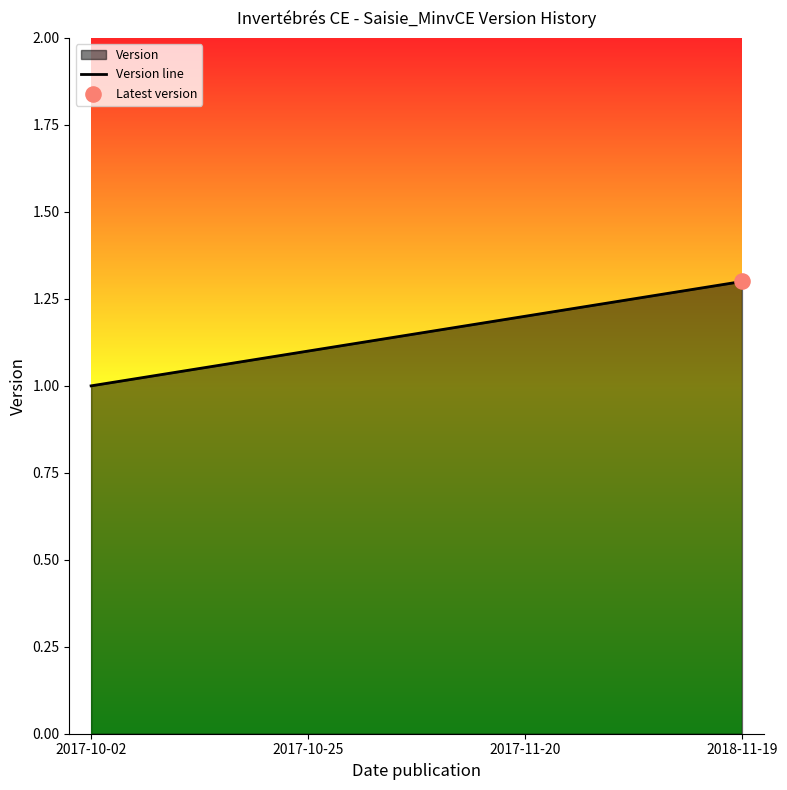

Approximately how many times larger is the value at 2018-11-19 compared to 2017-10-25?

1.2